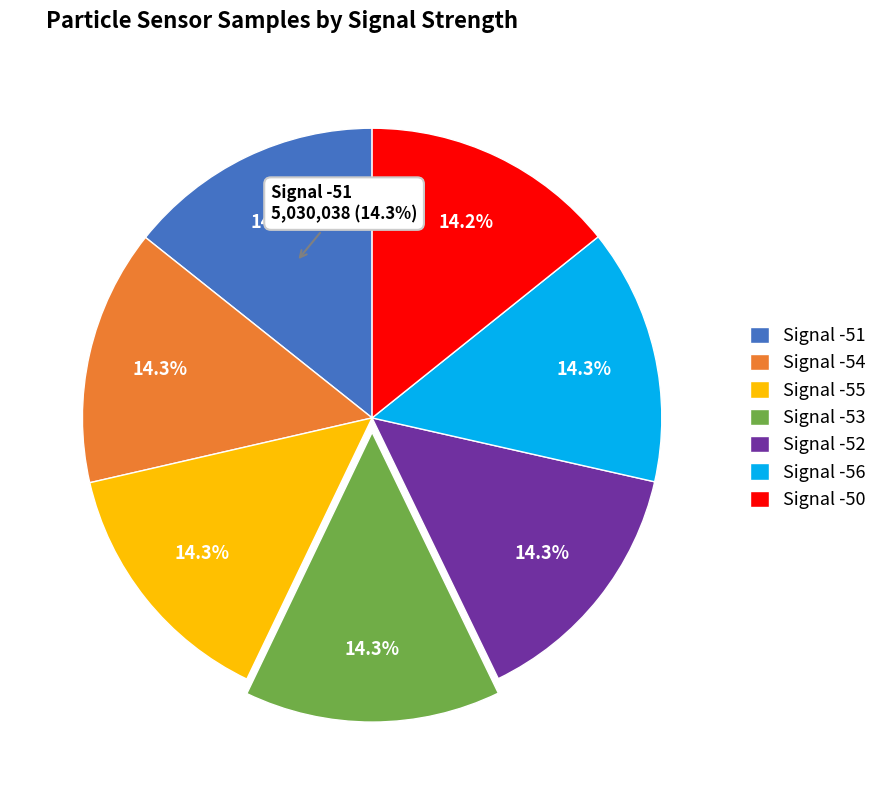

What is the smallest slice in the pie chart?

Signal -50